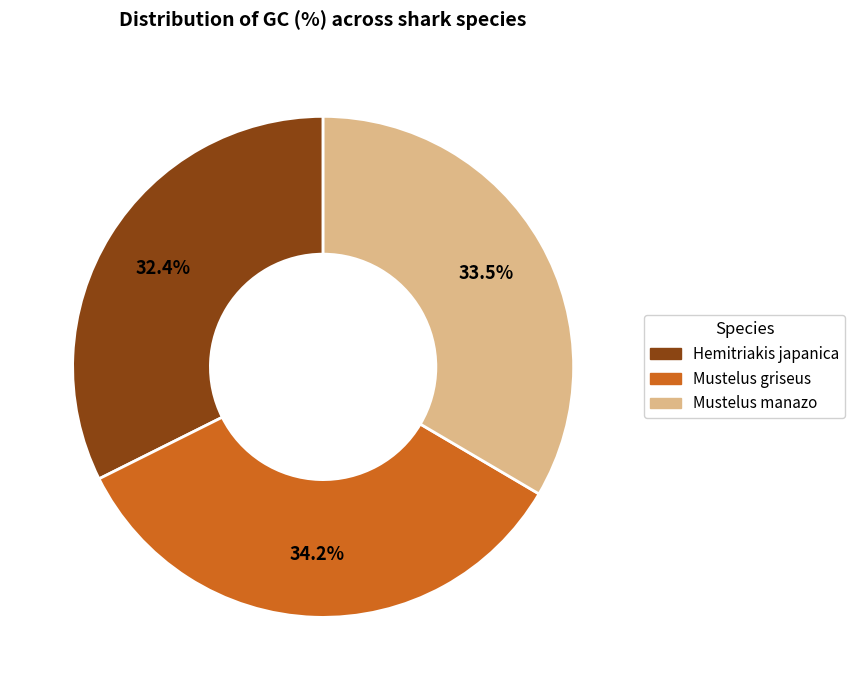

Between Hemitriakis japanica and Mustelus manazo, which is larger?

Mustelus manazo